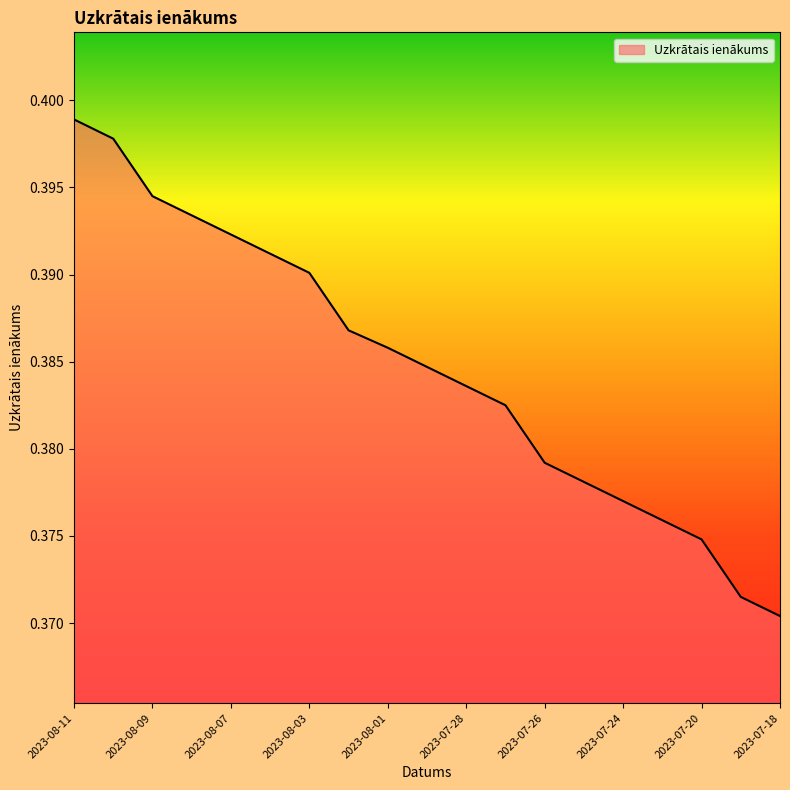

Reading left to right, transcribe all the data shown in this chart.

2023-08-11=0.4	2023-08-10=0.4	2023-08-09=0.4	2023-08-08=0.4	2023-08-07=0.4	2023-08-04=0.4	2023-08-03=0.4	2023-08-02=0.4	2023-08-01=0.4	2023-07-31=0.4	2023-07-28=0.4	2023-07-27=0.4	2023-07-26=0.4	2023-07-25=0.4	2023-07-24=0.4	2023-07-21=0.4	2023-07-20=0.4	2023-07-19=0.4	2023-07-18=0.4